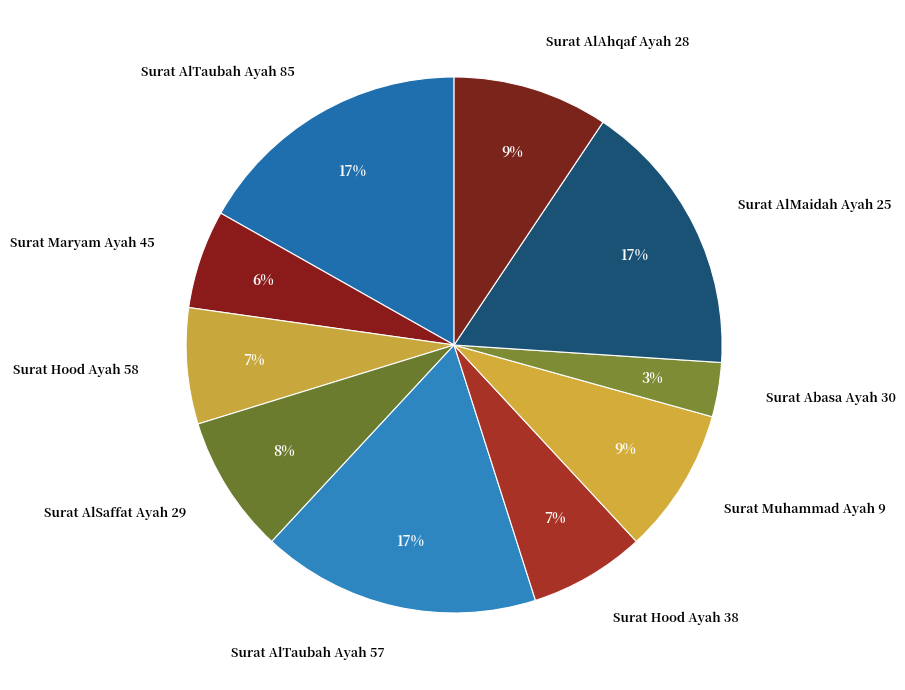

True or false: Surat AlMaidah Ayah 25 accounts for 17% of the total.

True